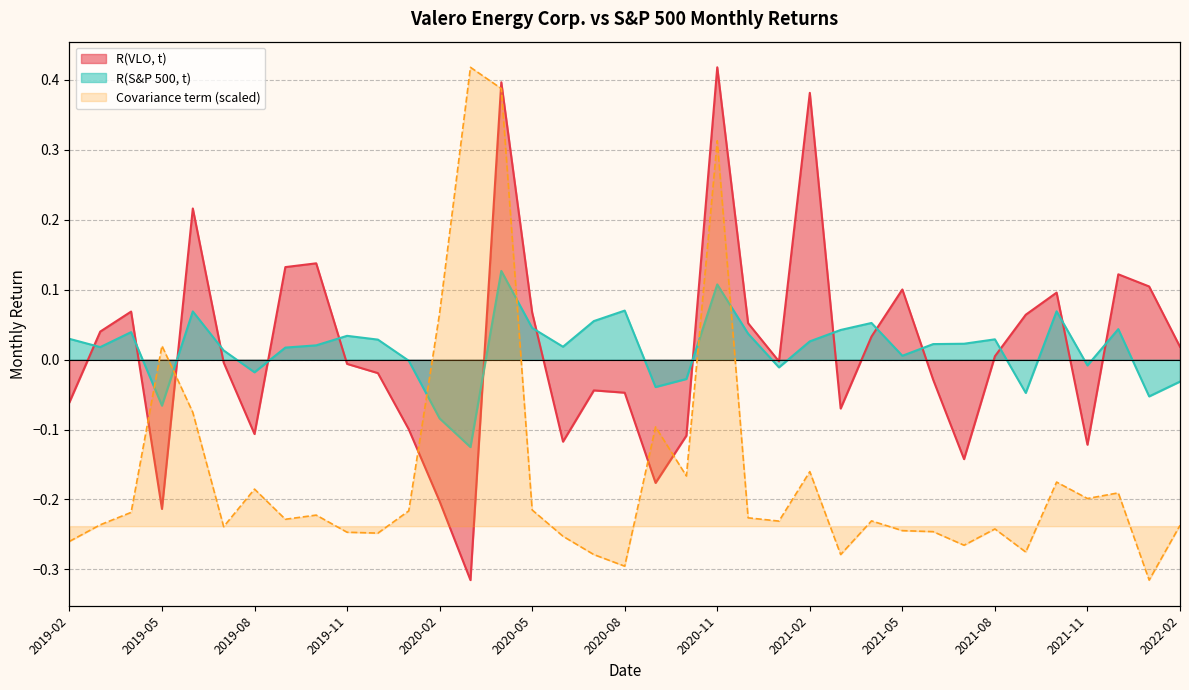

What is the sum of the R(S&P 500, t) values at 2020-06 and 2021-12?

0.1